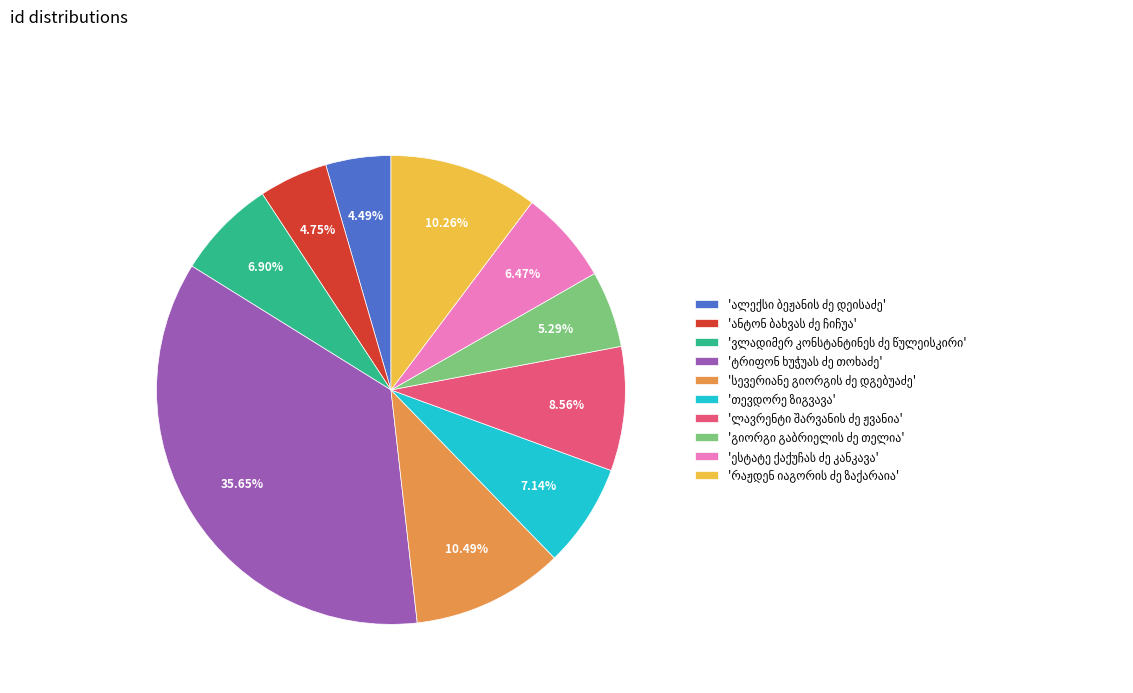

Does any single category account for the majority?

No